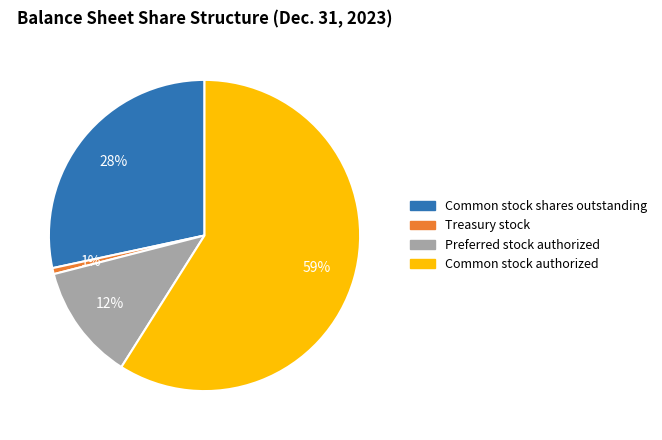

Do Common stock authorized and Preferred stock authorized together represent more than half of the pie?

Yes